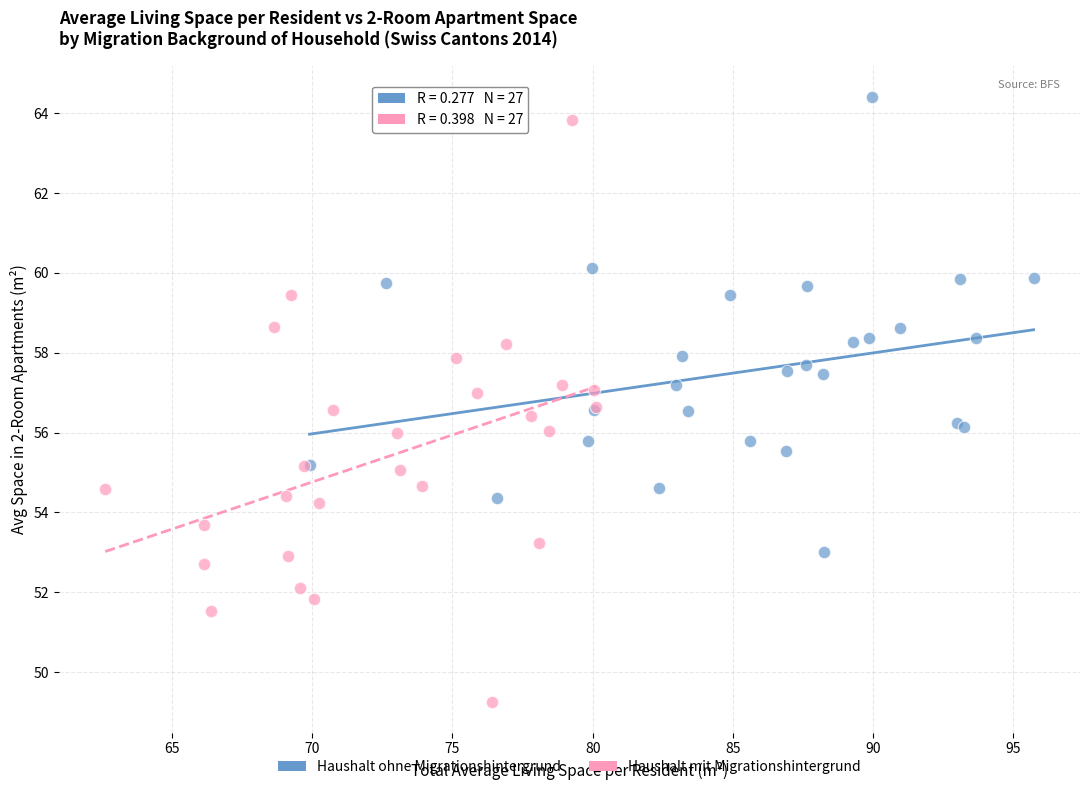

What are all the series names shown in the legend?

Haushalt ohne Migrationshintergrund, Haushalt mit Migrationshintergrund